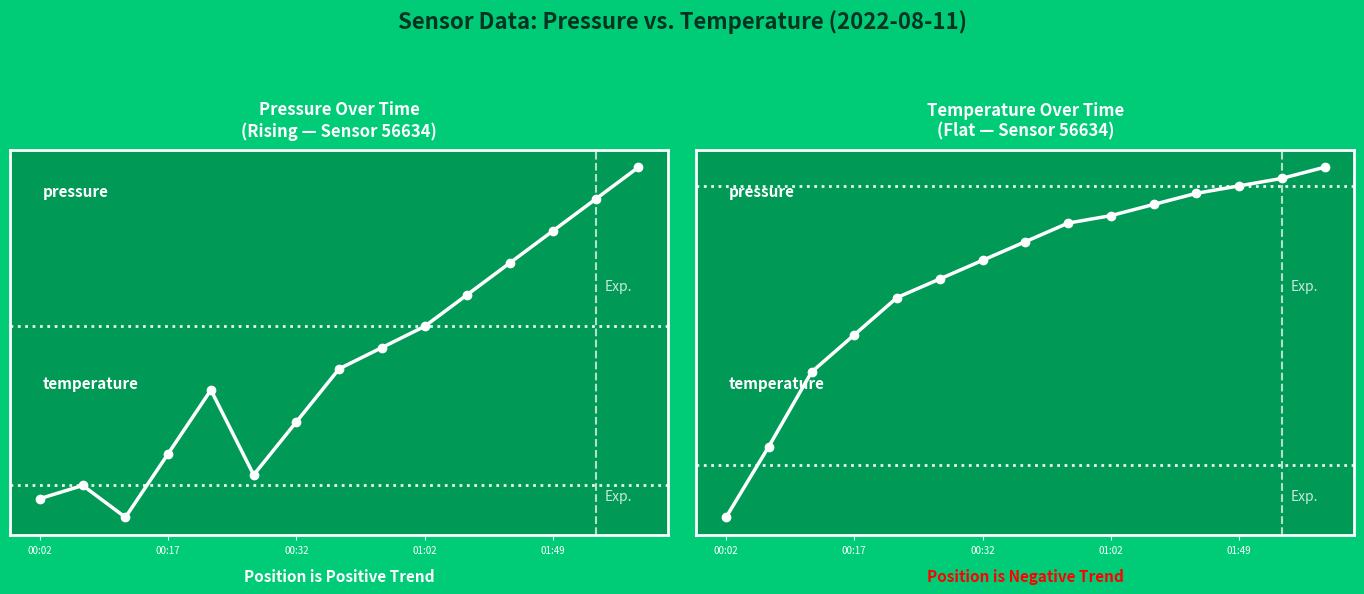

At 5, list the series in order from smallest to largest.

temperature, pressure